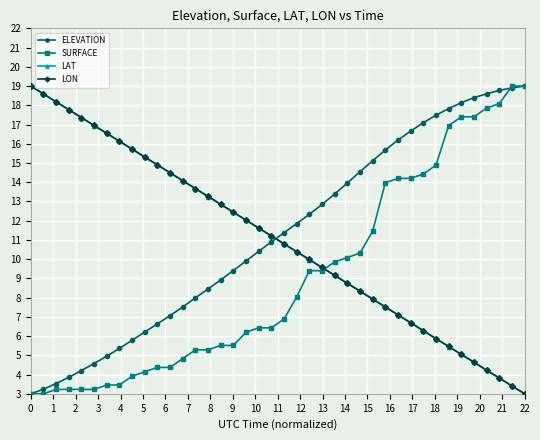

What is the value of the ELEVATION point at the 38th from the left?

18.8